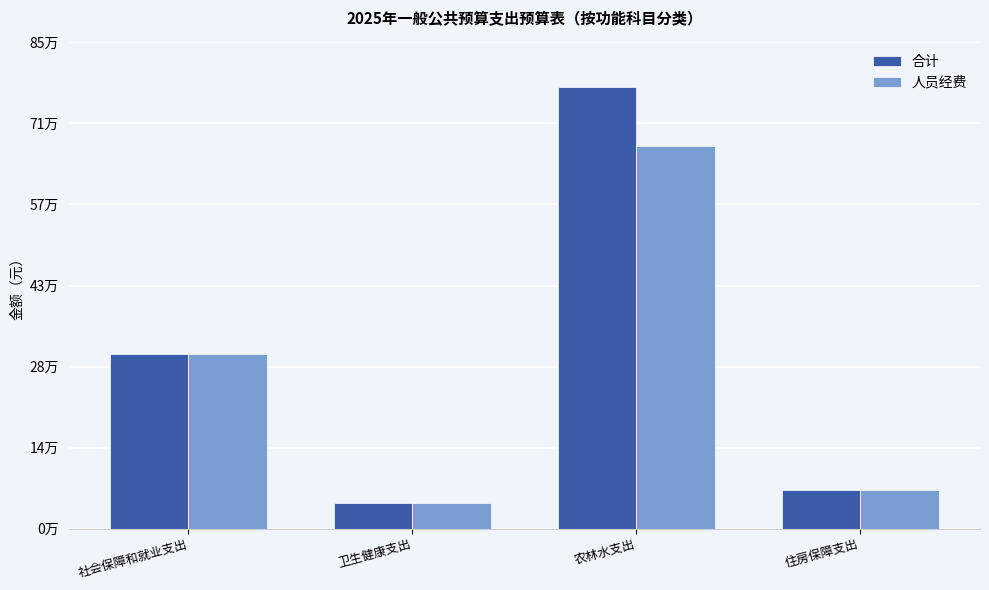

Reading right to left, what are all the values shown in this chart?

合计: 住房保障支出=67145.8	农林水支出=775043.6	卫生健康支出=44495.0	社会保障和就业支出=306044.9
人员经费: 住房保障支出=67145.8	农林水支出=671464.8	卫生健康支出=44495.0	社会保障和就业支出=306044.9